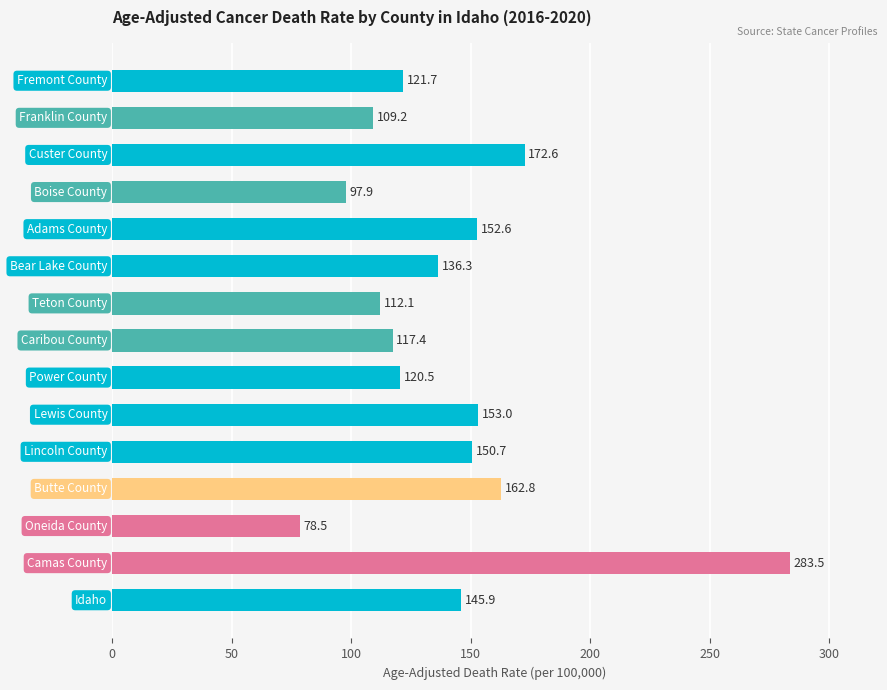

What is the difference between the maximum and minimum values?

205.0